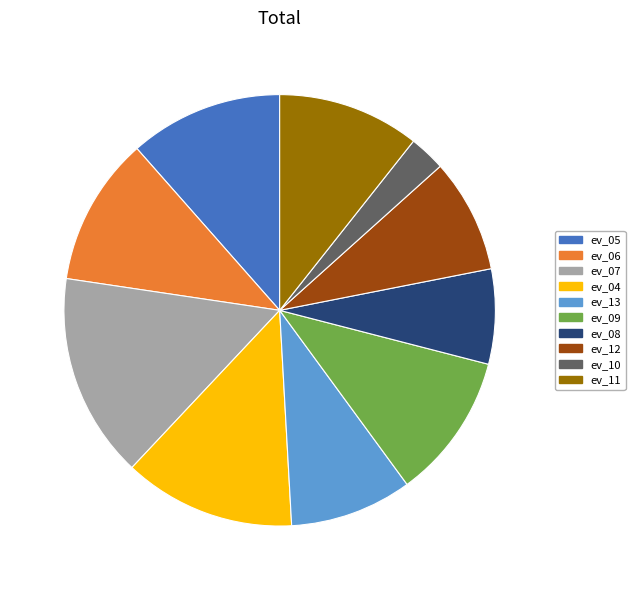

Count the number of slices in the pie.

10